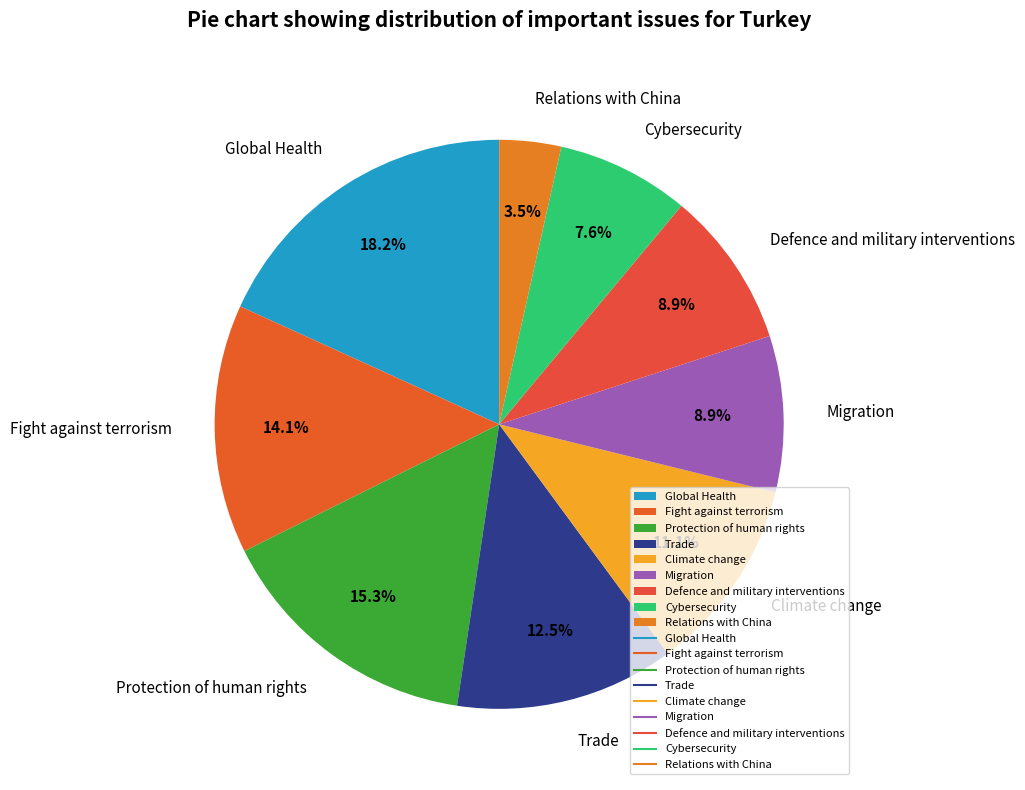

True or false: Trade accounts for 27% of the total.

False